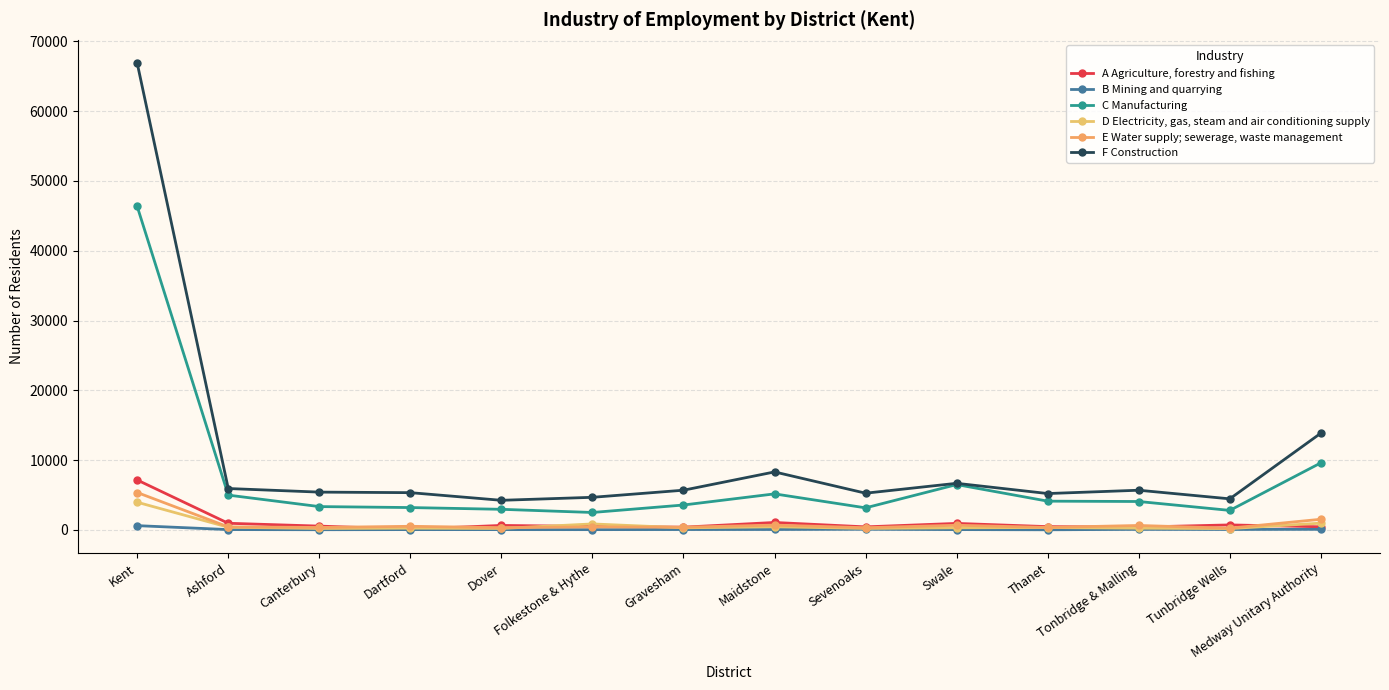

What is the difference between the maximum and second lowest values in the B Mining and quarrying series?

582